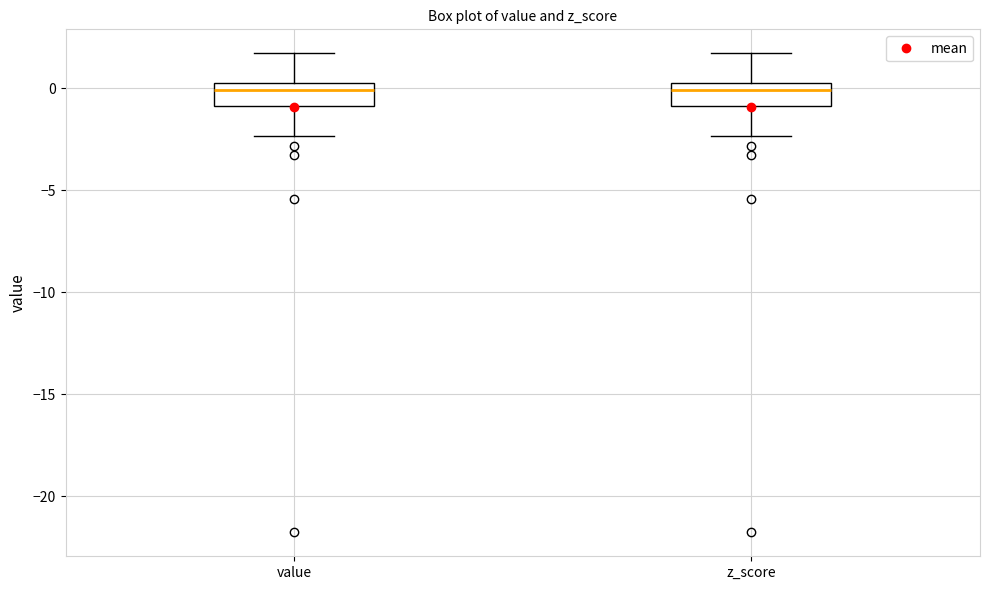

Where does the upper whisker of the box for z_score end on the y-axis? The values are not printed on the chart, so give them approximately, as read against the axis.

1.5